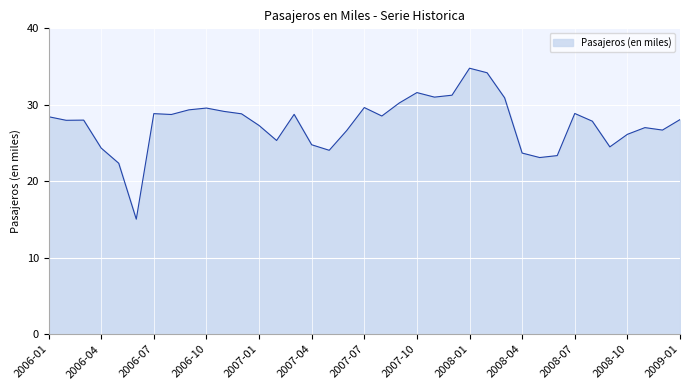

What is the smallest value displayed?

15.0